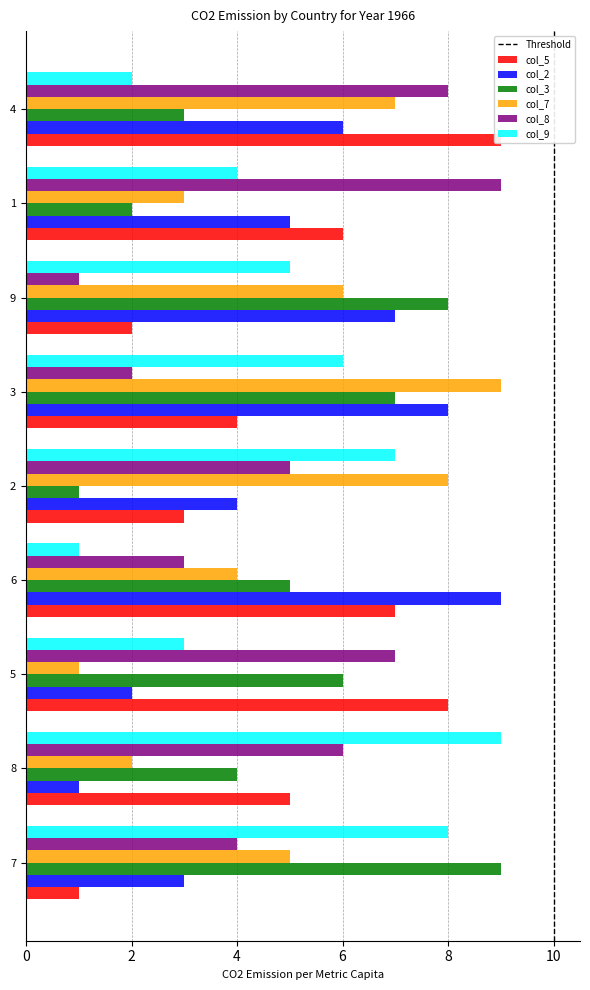

How many bars are there in each group?

6